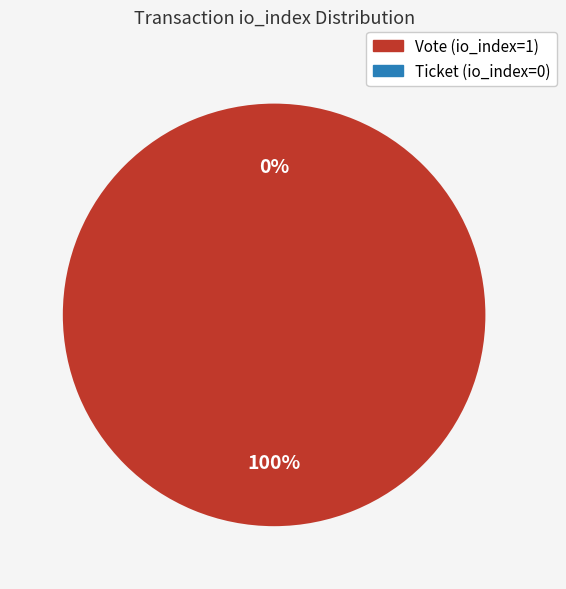

To the nearest percent, what portion does Vote (io_index=1) represent?

100%